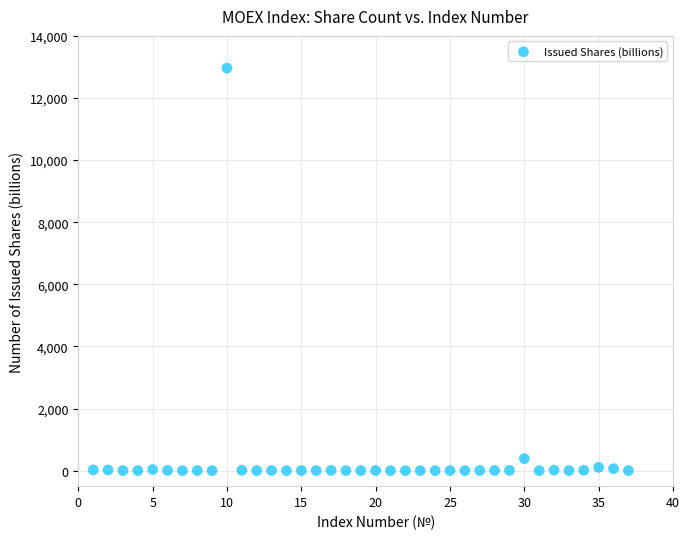

What Y value in the scatter plot is closest to 6480?

386.3